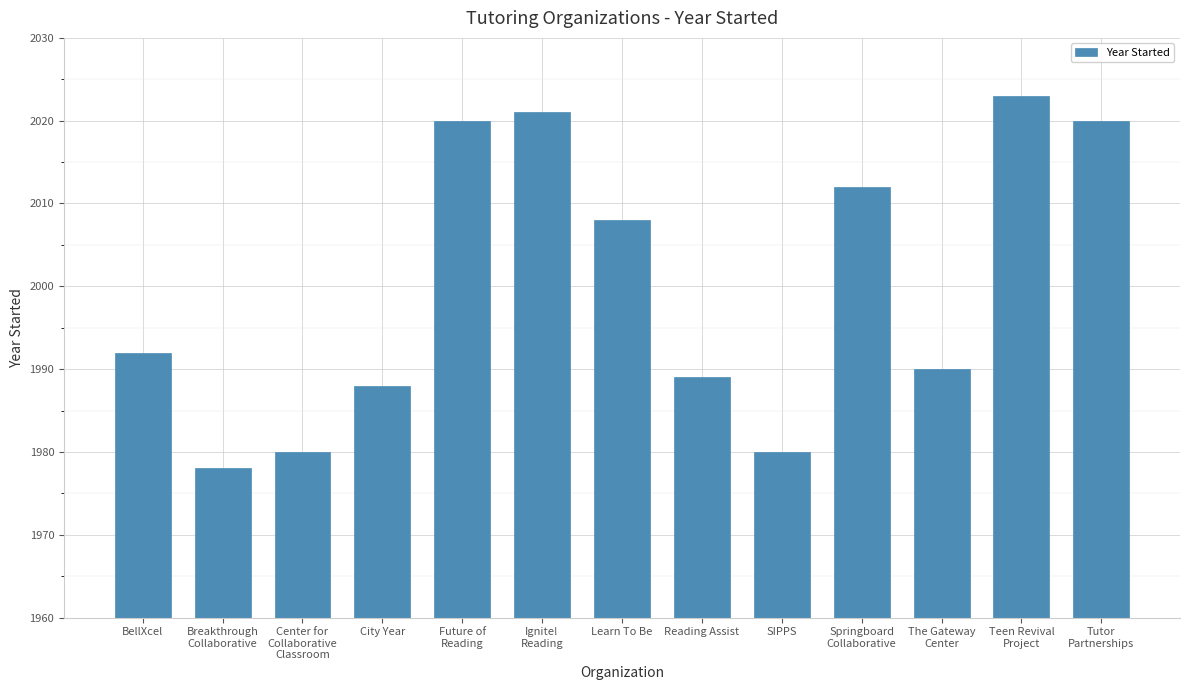

The value at Ignite!
Reading is 816. True or false?

False